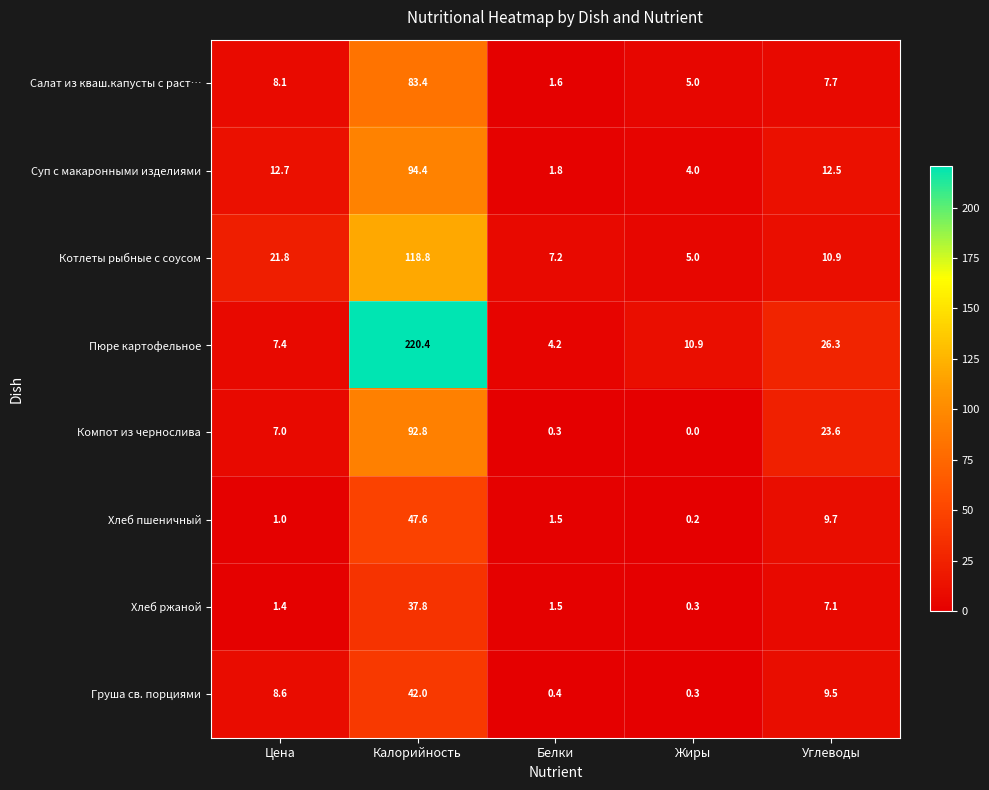

What is the average value of the Груша св. порциями series?

12.2